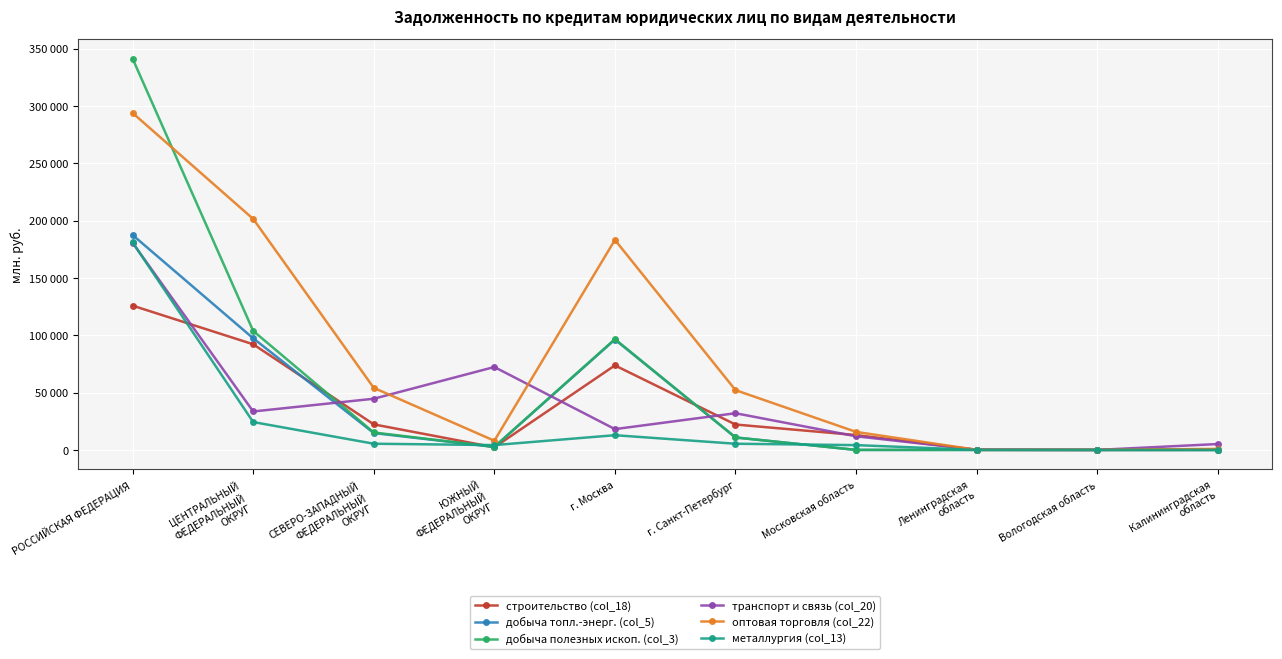

What is the difference between the second highest and minimum values in the строительство (col_18) series?

92162